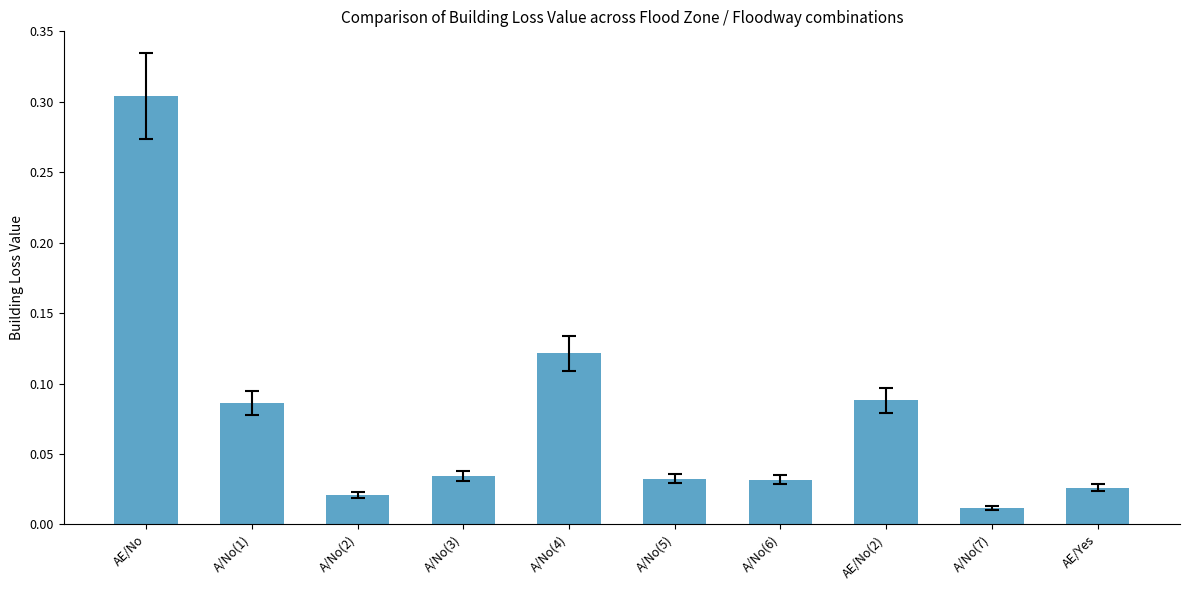

What is the change in value from AE/No to A/No(6)?

-0.3